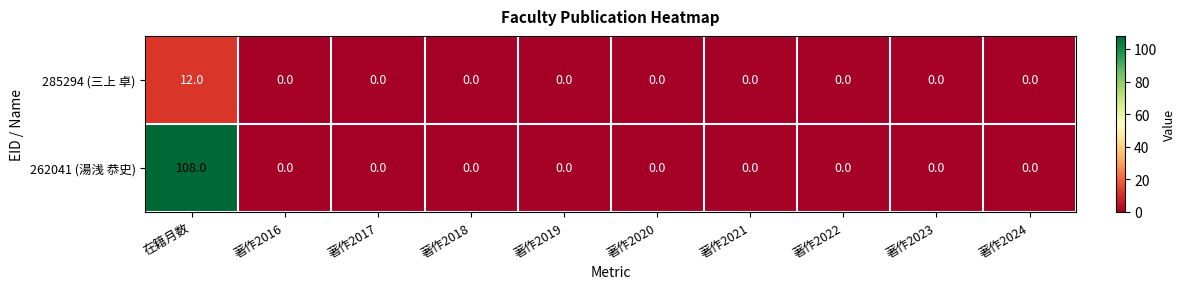

Rank the series by their average value, from highest to lowest.

262041 (湯浅 恭史), 285294 (三上 卓)